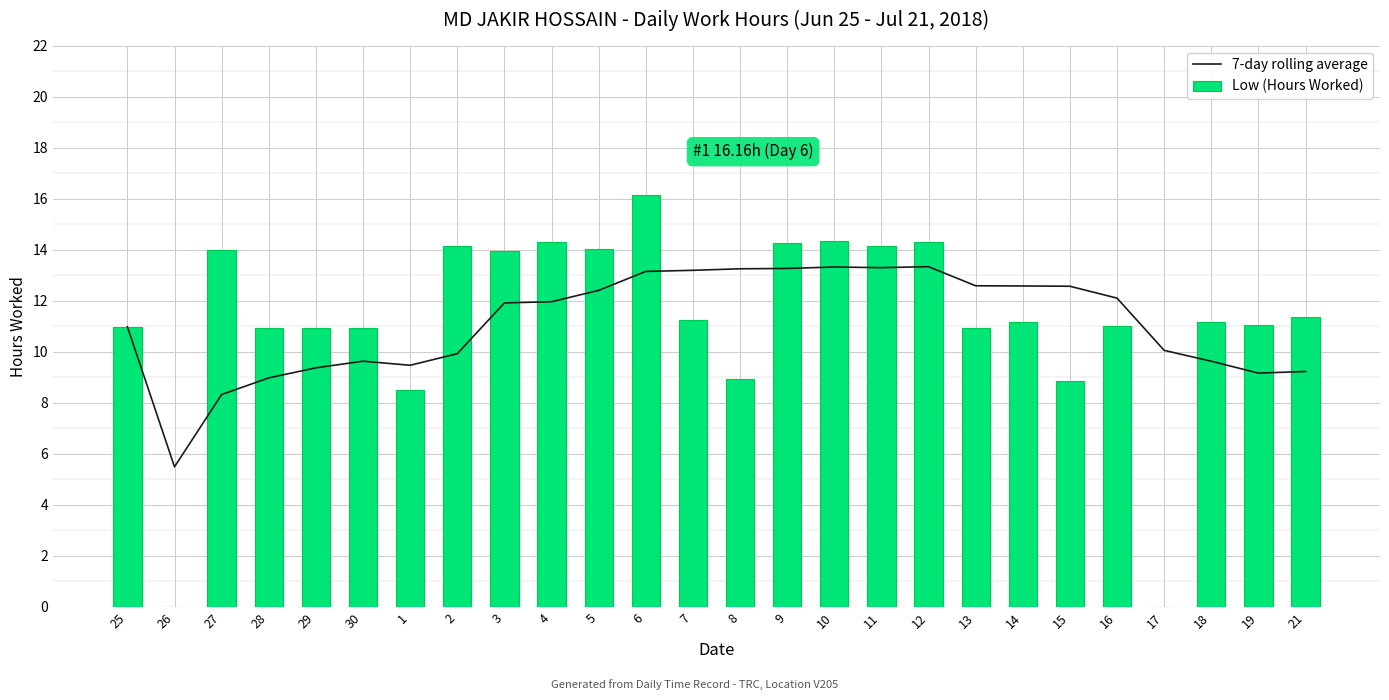

Reading right to left, what are all the values shown in this chart?

7-day rolling average: 9.2	9.2	9.6	10.1	12.1	12.6	12.6	12.6	13.3	13.3	13.3	13.3	13.3	13.2	13.1	12.4	12.0	11.9	9.9	9.5	9.6	9.4	9.0	8.3	5.5	11.0
Low (Hours Worked): 11.4	11.1	11.2	0.0	11.0	8.8	11.2	10.9	14.3	14.1	14.3	14.2	8.9	11.2	16.2	14.0	14.3	13.9	14.2	8.5	10.9	10.9	10.9	14.0	0.0	11.0